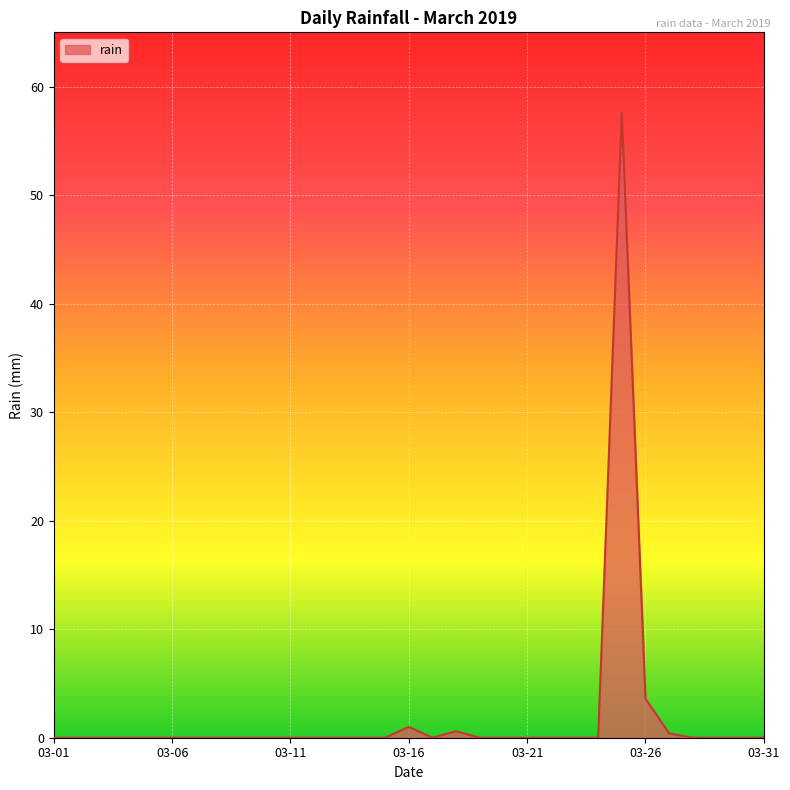

What is the sum of all values?

63.2